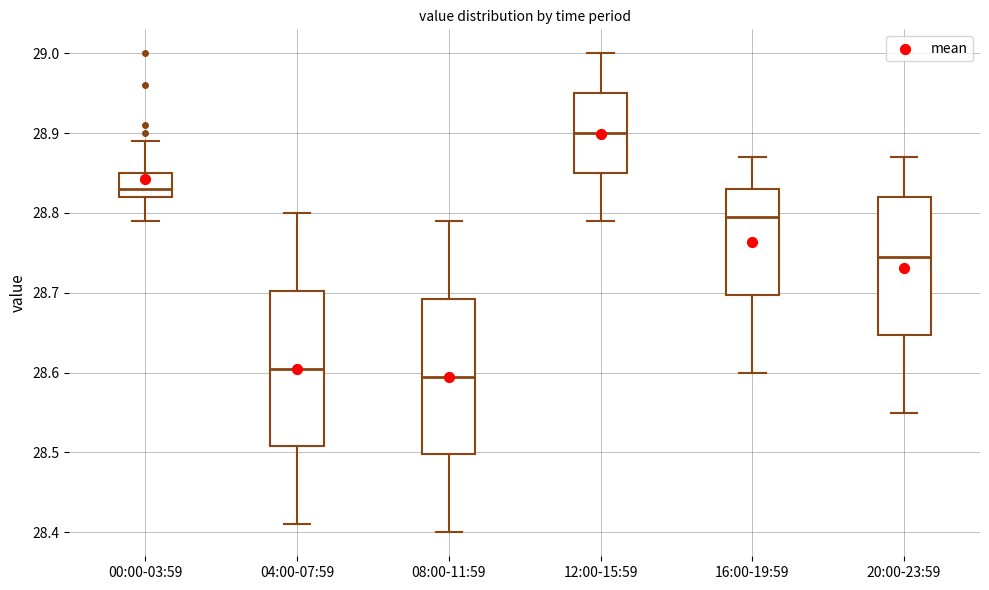

Which box has the highest median line?

12:00-15:59